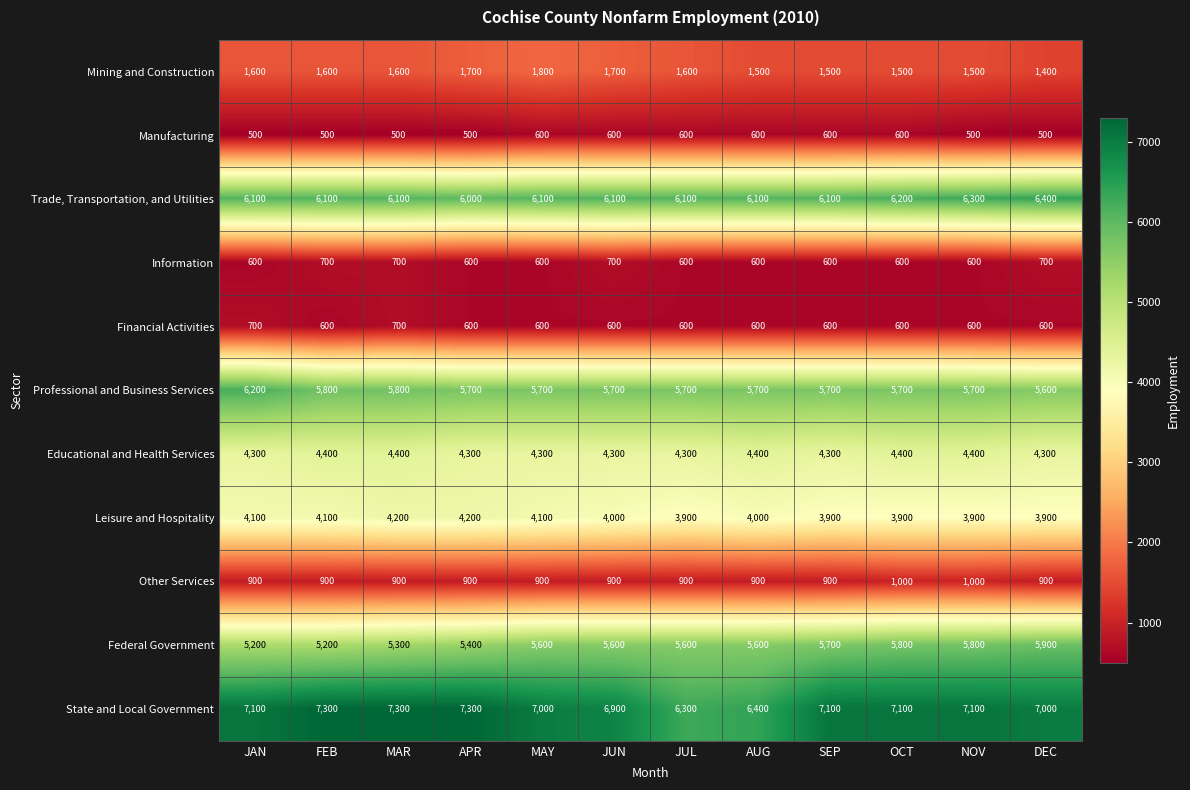

What is the maximum value shown in the chart?

7300